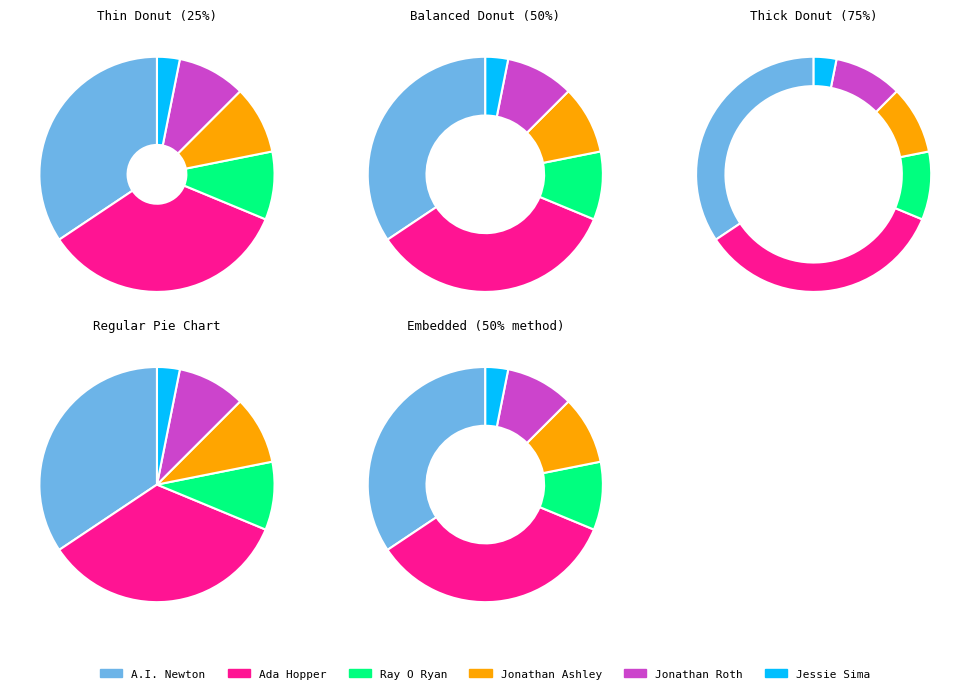

How many slices are in this pie chart?

6